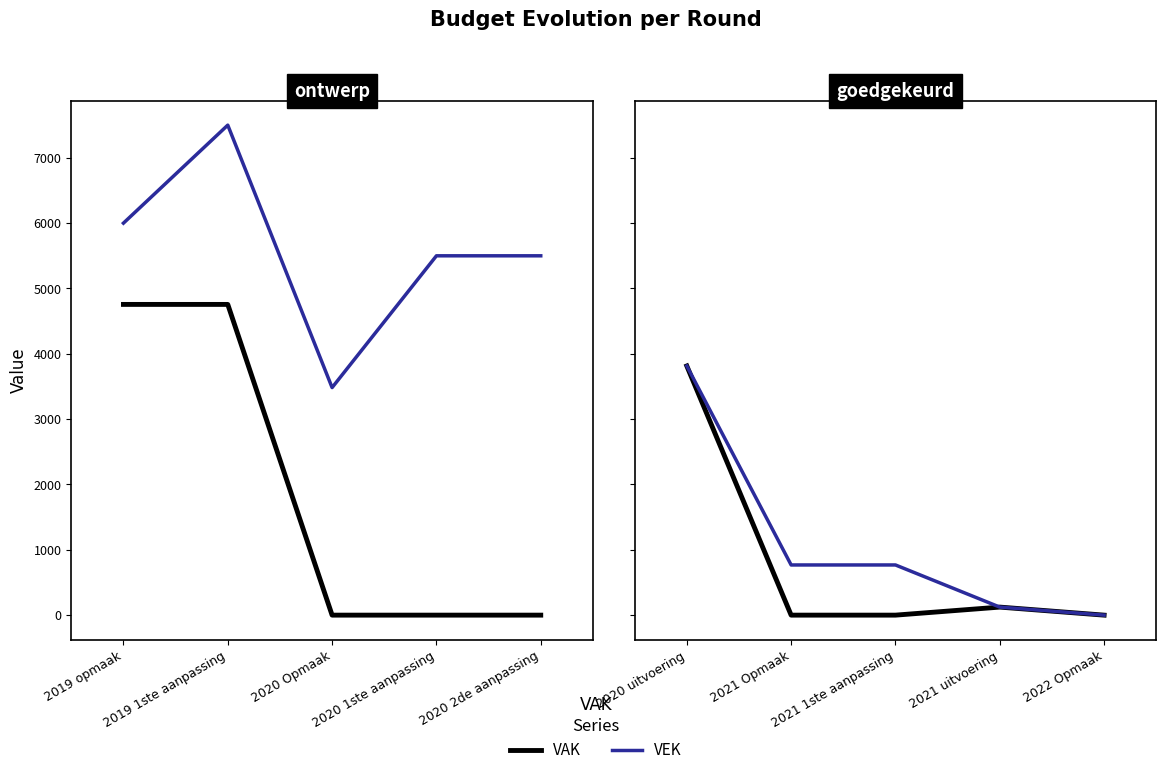

What is the value of the VEK point at the 1st from the left?

3814